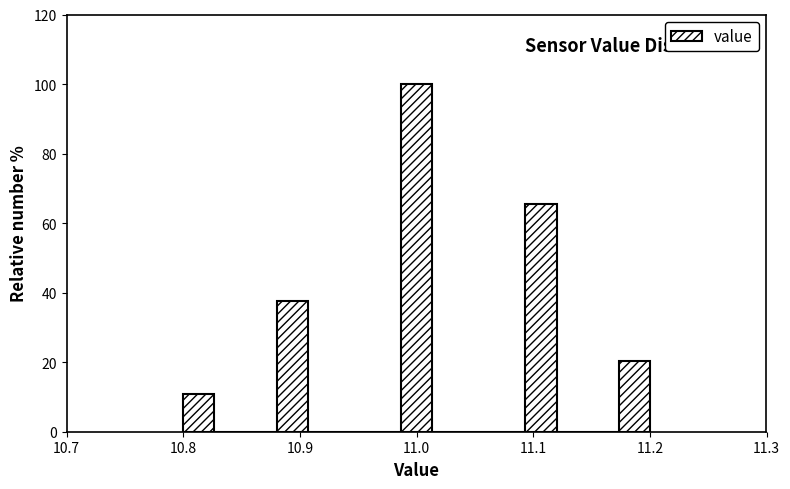

Read against the x-axis, roughly where is the centre of the tallest bar?

11.00